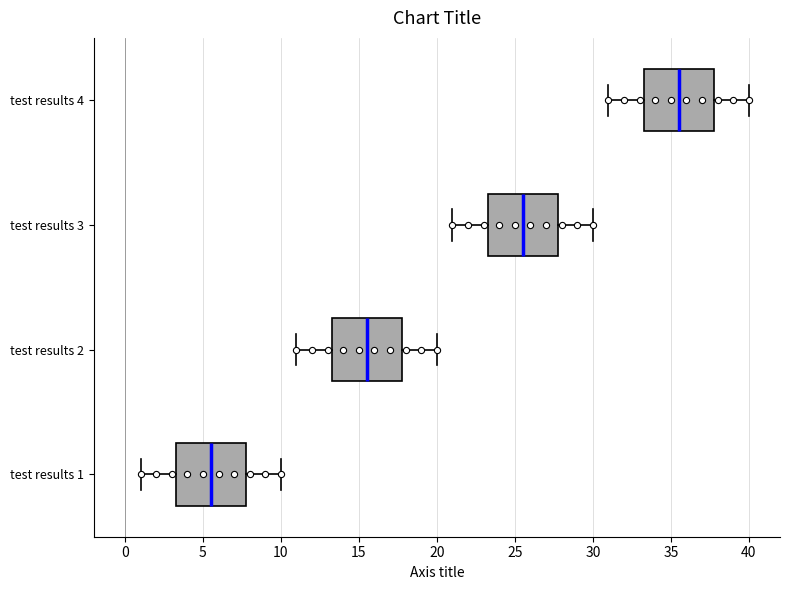

Reading bottom to top, transcribe this box plot: for each box, give where its median line is, the range the box spans, and where its two whiskers end, as read against the x-axis. The values are not printed on the chart, so give them approximately, as read against the axis.

test results 1: median 5.5, box 3.5 to 8.0, whiskers 1.0 to 10.0
test results 2: median 15.5, box 13.5 to 18.0, whiskers 11.0 to 20.0
test results 3: median 25.5, box 23.5 to 28.0, whiskers 21.0 to 30.0
test results 4: median 35.5, box 33.5 to 38.0, whiskers 31.0 to 40.0